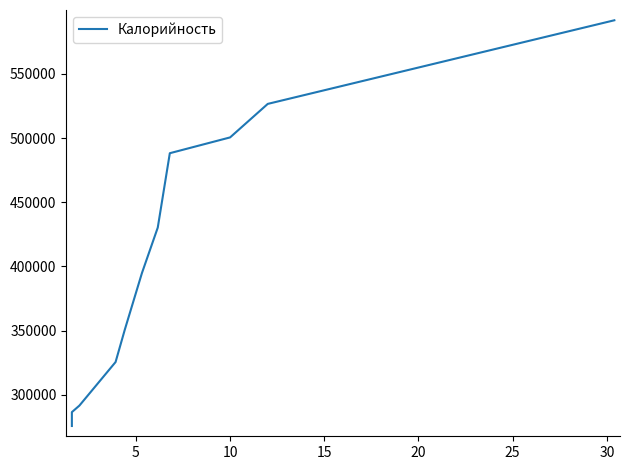

True or false: the data has more than 1 interior local peaks.

False